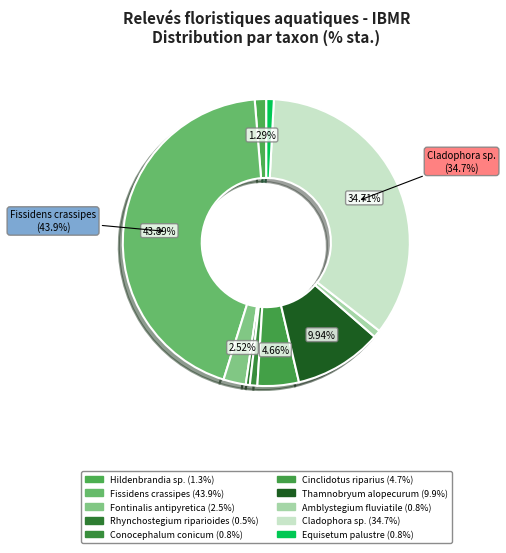

Count the number of slices in the pie.

10